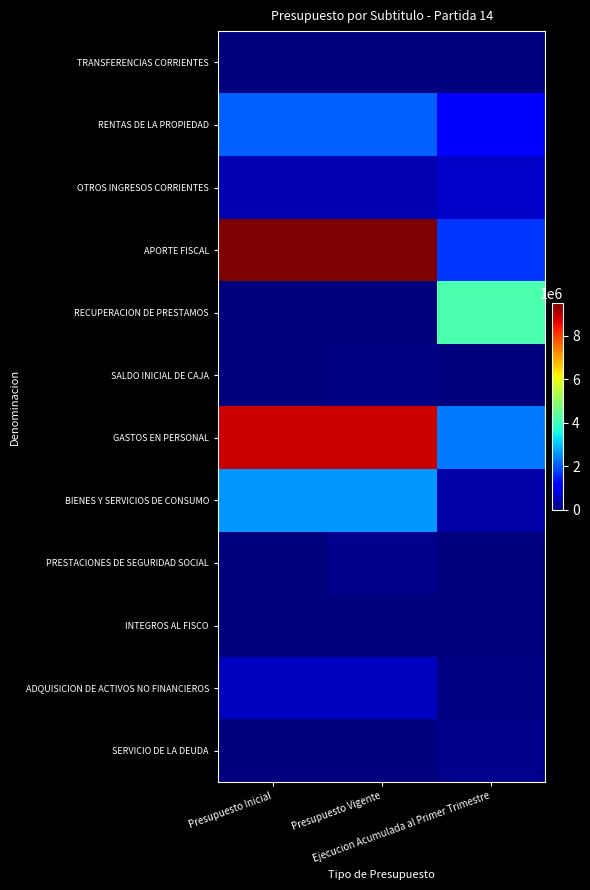

Reading left to right, what are all the values shown in this chart?

TRANSFERENCIAS CORRIENTES: Presupuesto Inicial=0	Presupuesto Vigente=0	Ejecucion Acumulada al Primer Trimestre=0
RENTAS DE LA PROPIEDAD: Presupuesto Inicial=2082028	Presupuesto Vigente=2082028	Ejecucion Acumulada al Primer Trimestre=1205190
OTROS INGRESOS CORRIENTES: Presupuesto Inicial=434688	Presupuesto Vigente=434688	Ejecucion Acumulada al Primer Trimestre=600998
APORTE FISCAL: Presupuesto Inicial=9489003	Presupuesto Vigente=9489003	Ejecucion Acumulada al Primer Trimestre=1687398
RECUPERACION DE PRESTAMOS: Presupuesto Inicial=0	Presupuesto Vigente=0	Ejecucion Acumulada al Primer Trimestre=4159593
SALDO INICIAL DE CAJA: Presupuesto Inicial=1000	Presupuesto Vigente=69632	Ejecucion Acumulada al Primer Trimestre=0
GASTOS EN PERSONAL: Presupuesto Inicial=8858489	Presupuesto Vigente=8837632	Ejecucion Acumulada al Primer Trimestre=2328032
BIENES Y SERVICIOS DE CONSUMO: Presupuesto Inicial=2607904	Presupuesto Vigente=2607904	Ejecucion Acumulada al Primer Trimestre=341790
PRESTACIONES DE SEGURIDAD SOCIAL: Presupuesto Inicial=11	Presupuesto Vigente=114528	Ejecucion Acumulada al Primer Trimestre=0
INTEGROS AL FISCO: Presupuesto Inicial=2505	Presupuesto Vigente=2505	Ejecucion Acumulada al Primer Trimestre=58
ADQUISICION DE ACTIVOS NO FINANCIEROS: Presupuesto Inicial=536810	Presupuesto Vigente=536810	Ejecucion Acumulada al Primer Trimestre=53198
SERVICIO DE LA DEUDA: Presupuesto Inicial=1000	Presupuesto Vigente=1000	Ejecucion Acumulada al Primer Trimestre=146129